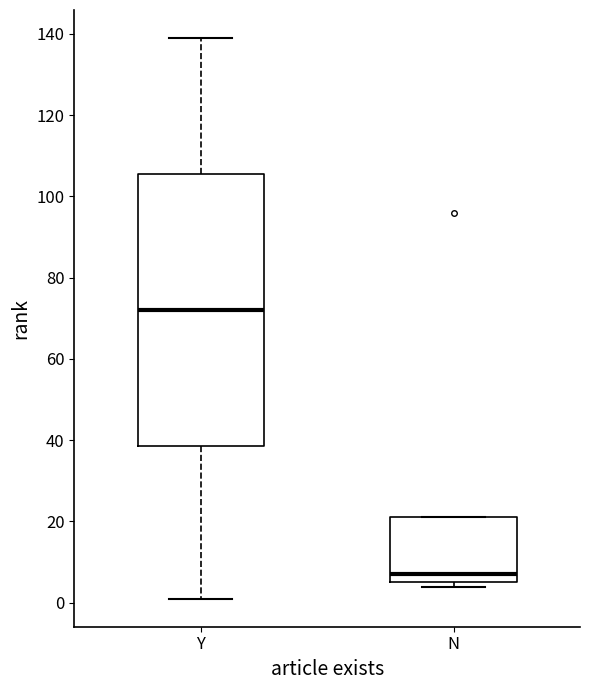

Reading left to right, transcribe this box plot: for each box, give where its median line is, the range the box spans, and where its two whiskers end, as read against the y-axis. The values are not printed on the chart, so give them approximately, as read against the axis.

Y: median 72, box 38 to 106, whiskers 2 to 140
N: median 8, box 6 to 22, whiskers 4 to 22